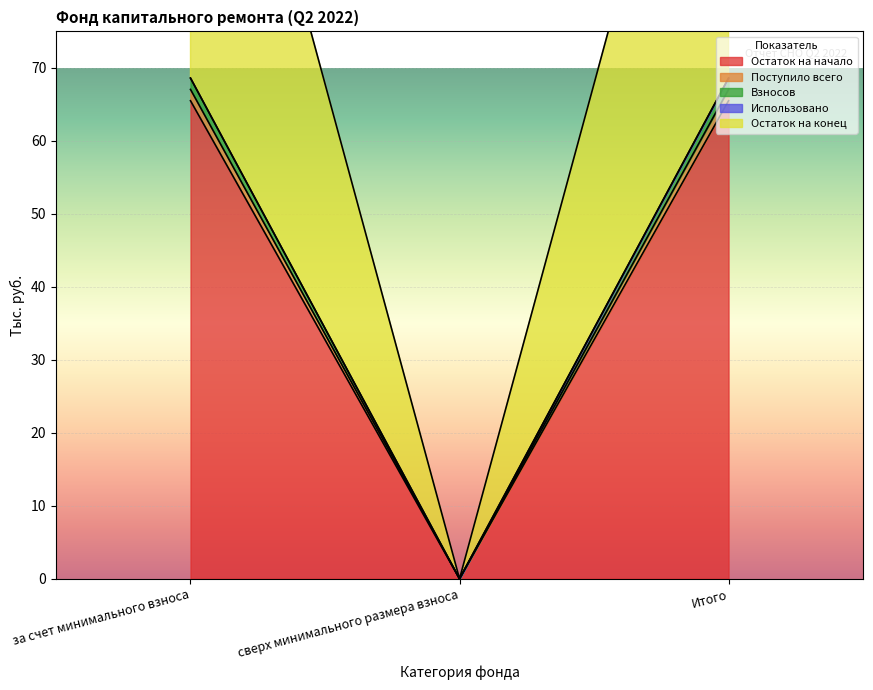

What is the total value across all series at Итого?

269.8